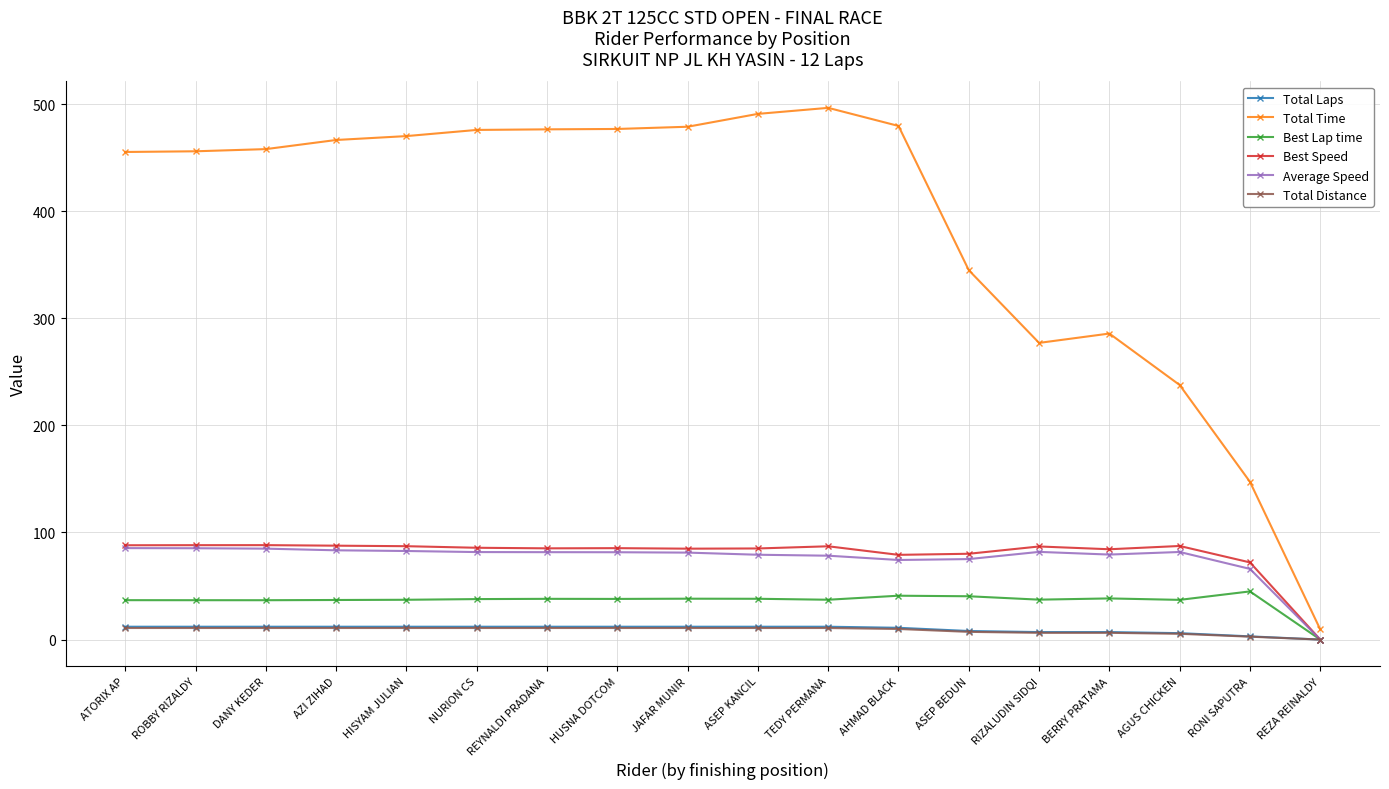

Is this an area chart (filled region under the line)?

No